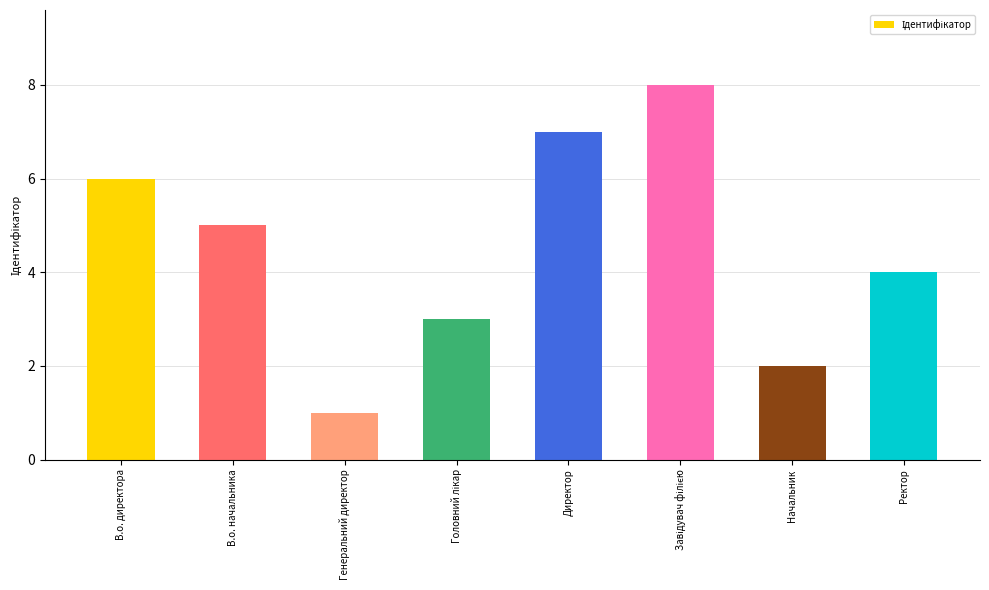

Reading left to right, list all the values displayed in this chart.

6	5	1	3	7	8	2	4